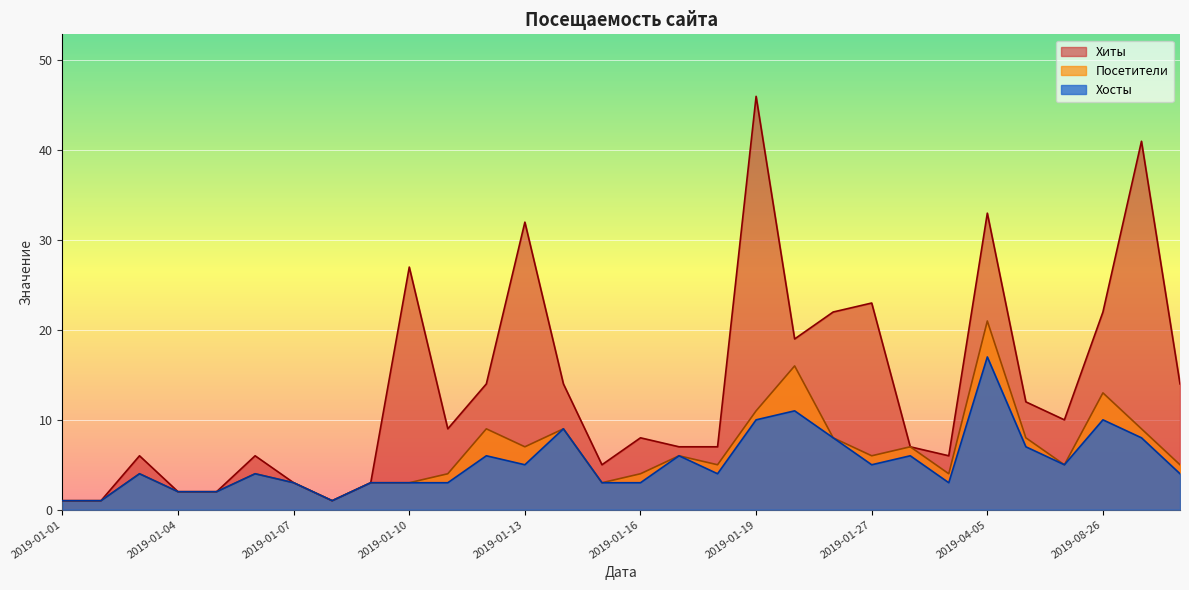

What is the label of the 14th point from the right?

2019-01-17